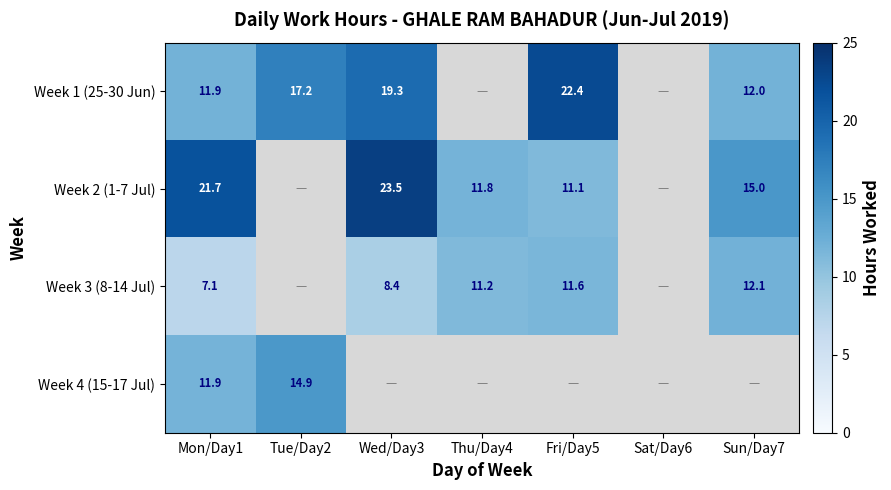

Is the value of Week 2 (1-7 Jul) at Thu/Day4 greater than the value of Week 3 (8-14 Jul) at Mon/Day1?

Yes